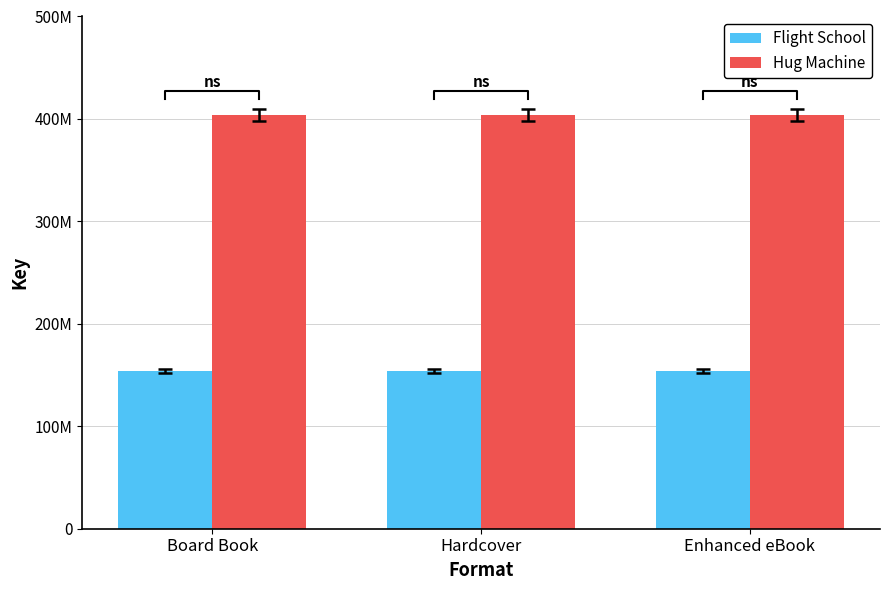

Read the Hug Machine value at Enhanced eBook.

403634252